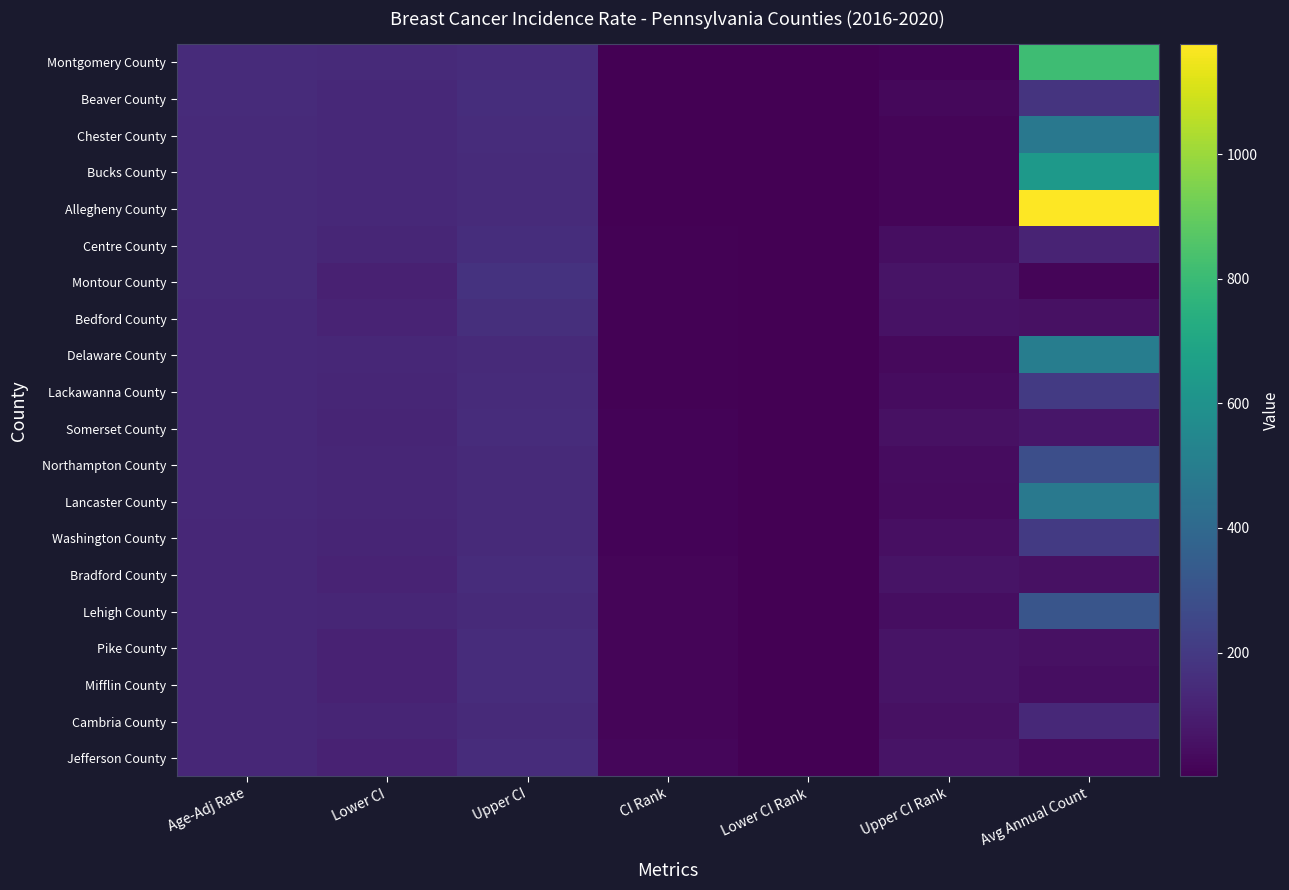

Between Age-Adj Rate and Lower CI, which is larger?

Age-Adj Rate